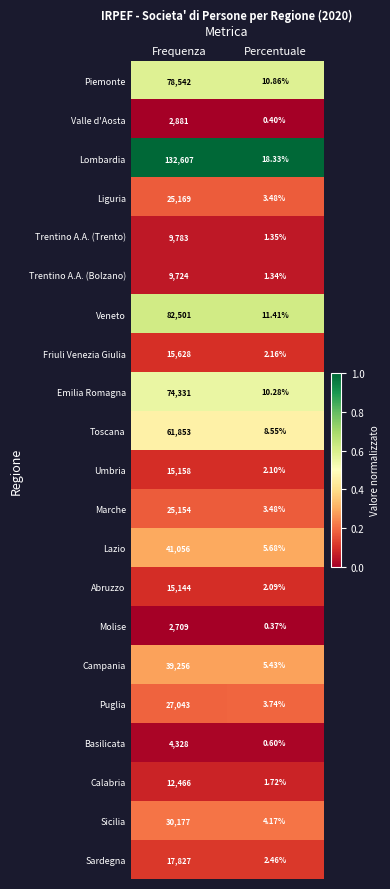

Rank the series by their maximum value, from lowest to highest.

Molise, Valle d'Aosta, Basilicata, Trentino A.A. (Bolzano), Trentino A.A. (Trento), Calabria, Abruzzo, Umbria, Friuli Venezia Giulia, Sardegna, Marche, Liguria, Puglia, Sicilia, Campania, Lazio, Toscana, Emilia Romagna, Piemonte, Veneto, Lombardia